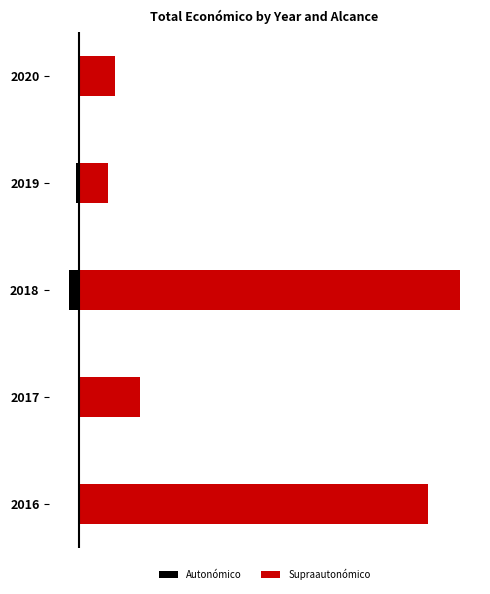

What is the difference between the highest and lowest values at 2?

16588391